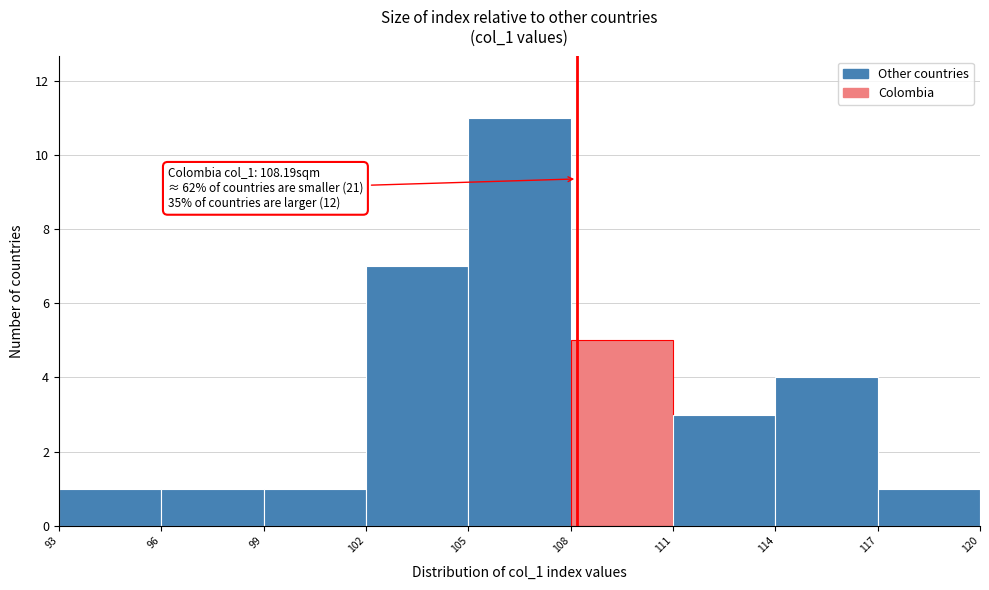

Which range on the x-axis has the tallest bar?

105 to 108